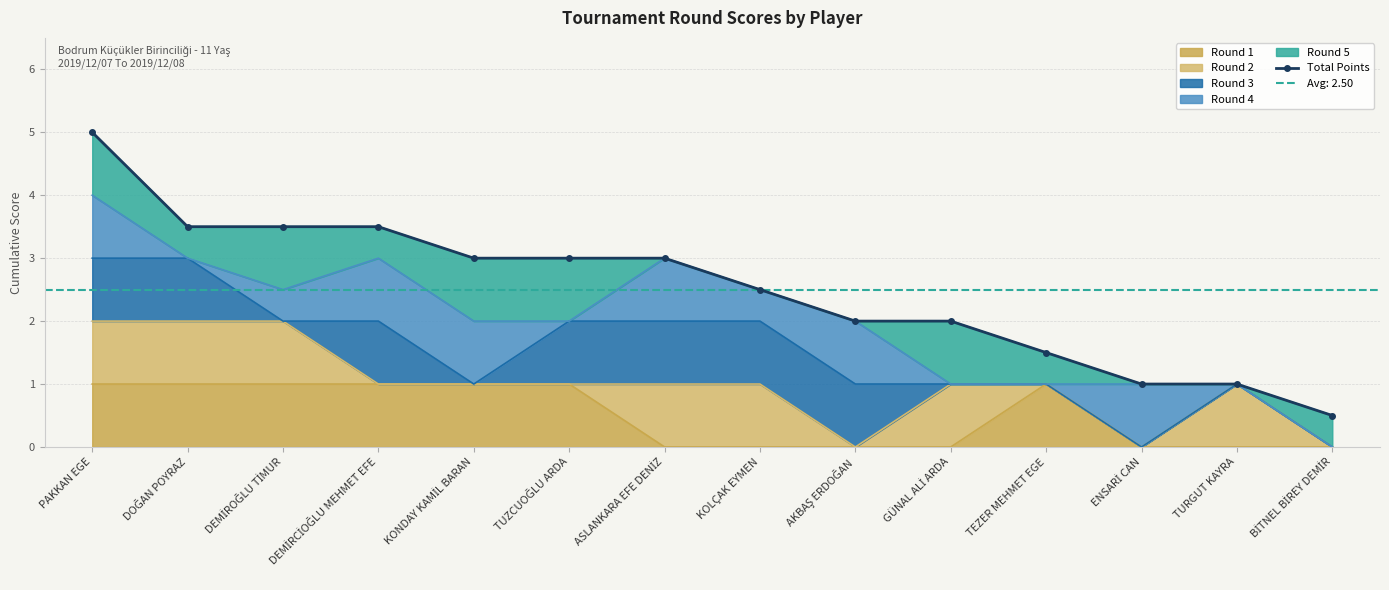

The value at KONDAY KAMİL BARAN is 1.2. True or false?

False